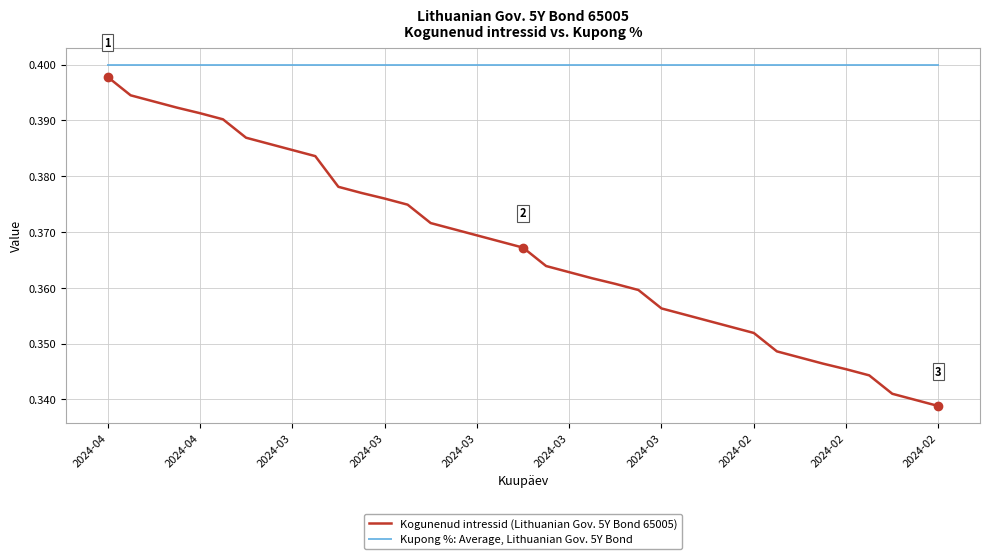

True or false: Kupong %: Average, Lithuanian Gov. 5Y Bond and Kogunenud intressid (Lithuanian Gov. 5Y Bond 65005) intersect in this chart.

False